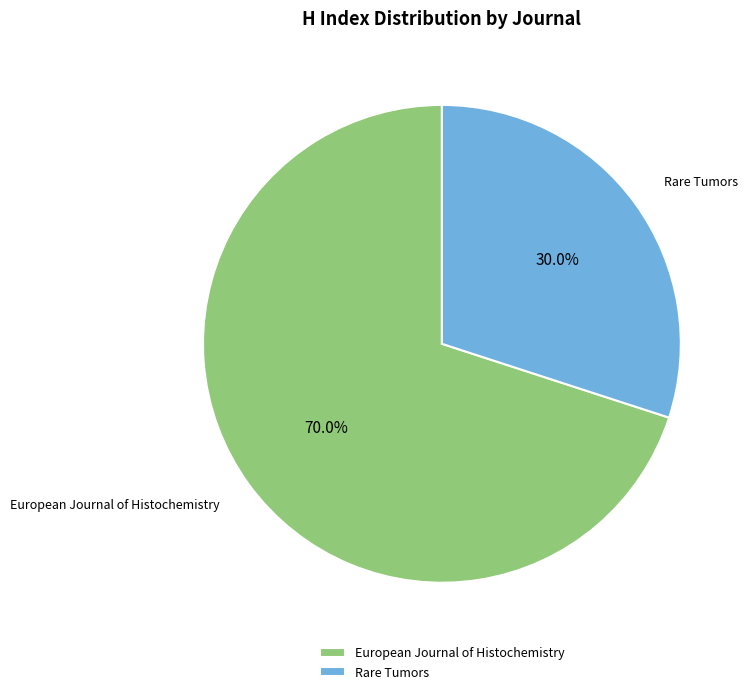

To the nearest percent, what percentage of the pie is Rare Tumors?

30%